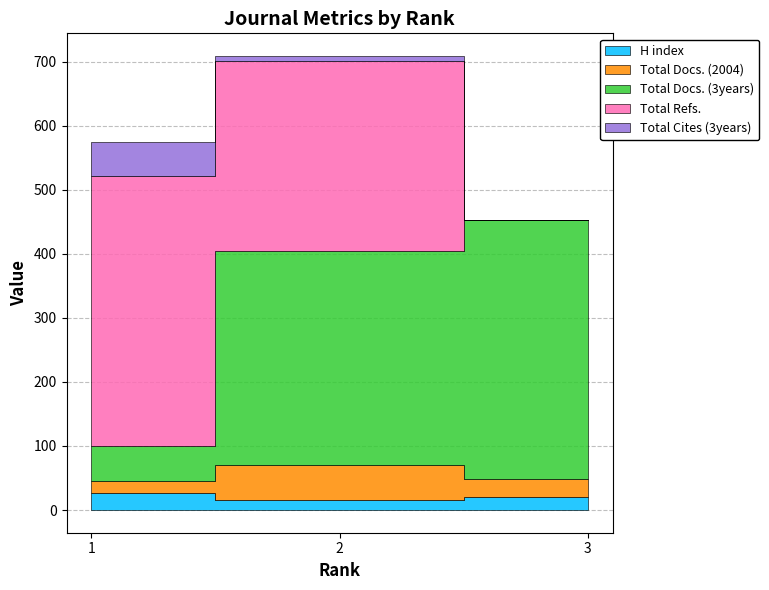

At which label does Total Cites (3years) reach its minimum?

3